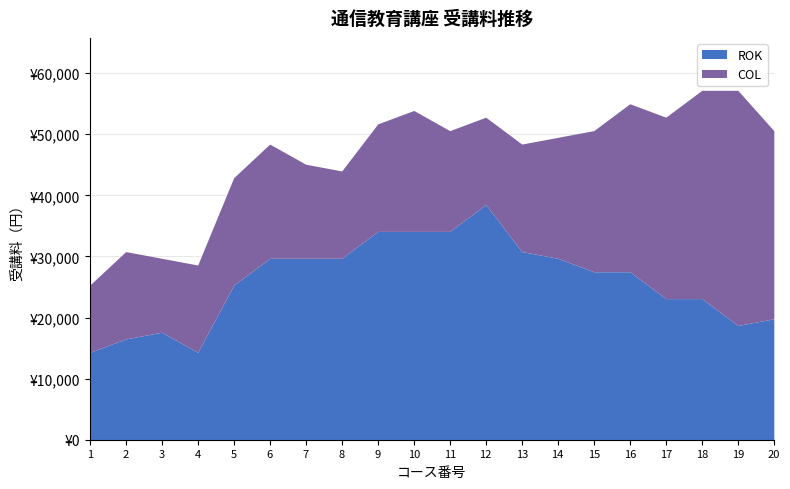

True or false: ROK and COL cross at least once.

False